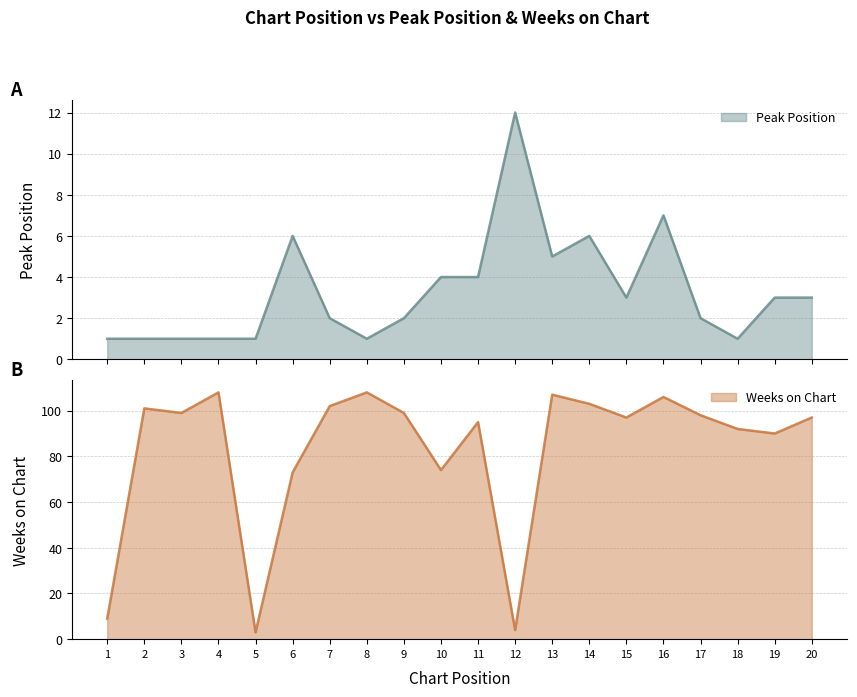

Rank the series at 2 from lowest to highest value.

Peak Position, Weeks on Chart